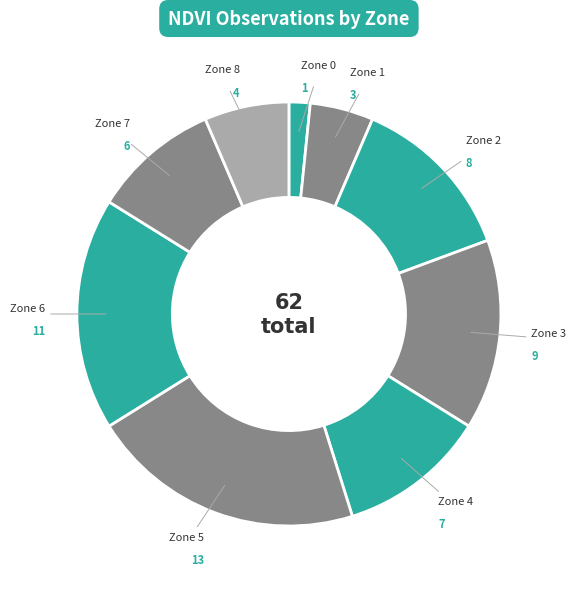

Approximately how many times larger is the value at Zone 5 compared to Zone 3?

1.4